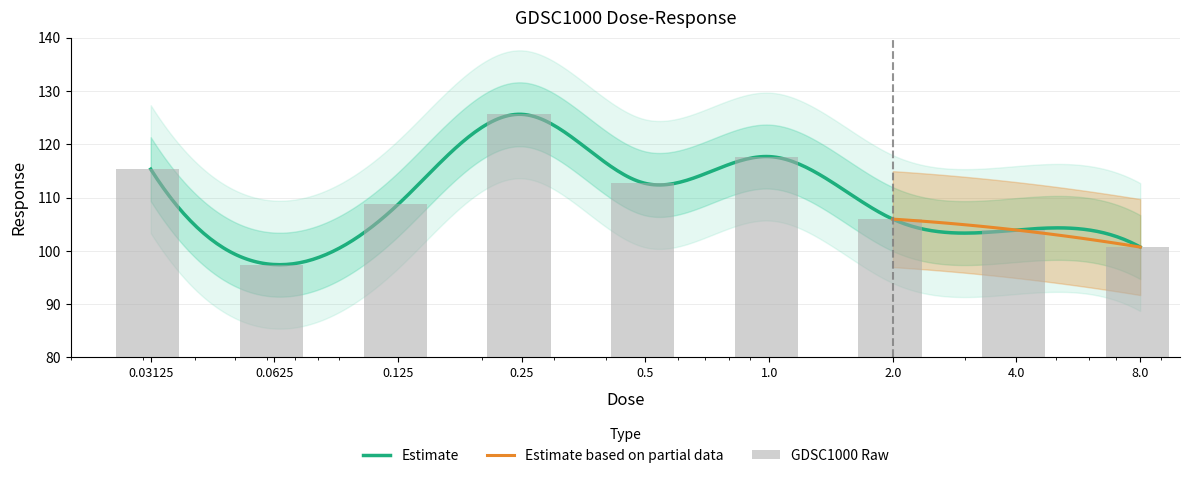

At which label does the data first exceed 108?

0.03125